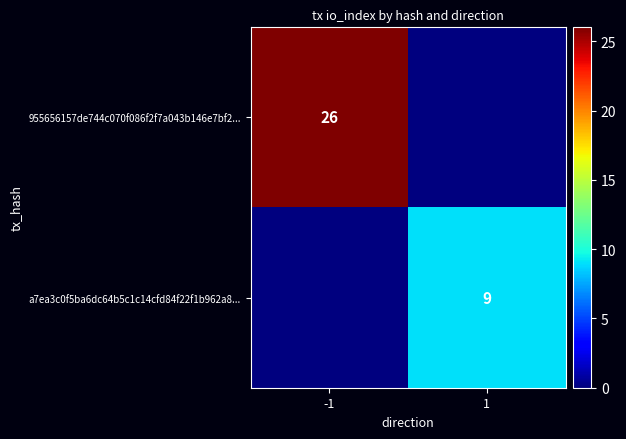

Is it true that a7ea3c0f5ba6dc64b5c1c14cfd84f22f1b962a8... equals 9 at 1?

True